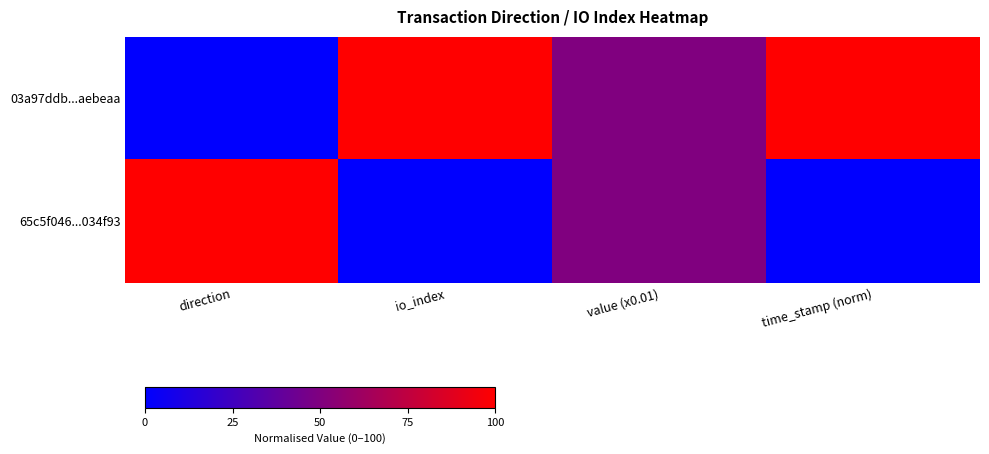

Which series has the widest spread of values?

03a97ddb...aebeaa